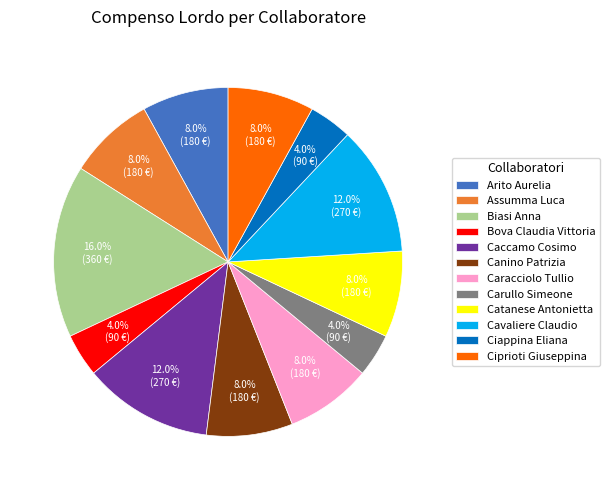

Between Assumma Luca and Caccamo Cosimo, which is larger?

Caccamo Cosimo